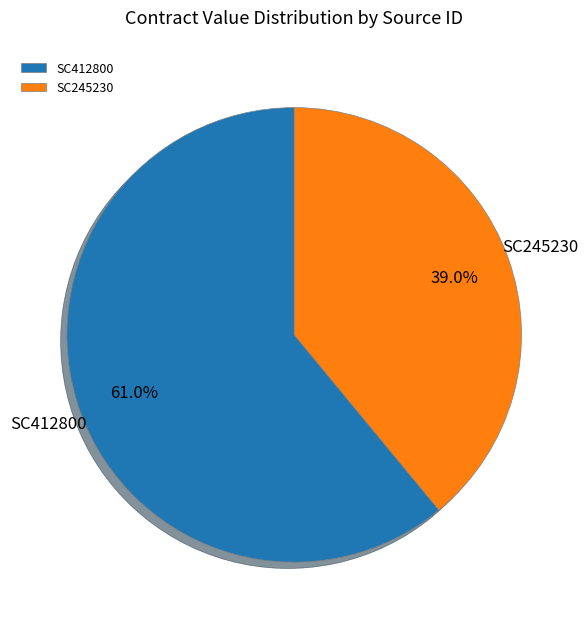

Which category has the biggest portion of the pie?

SC412800